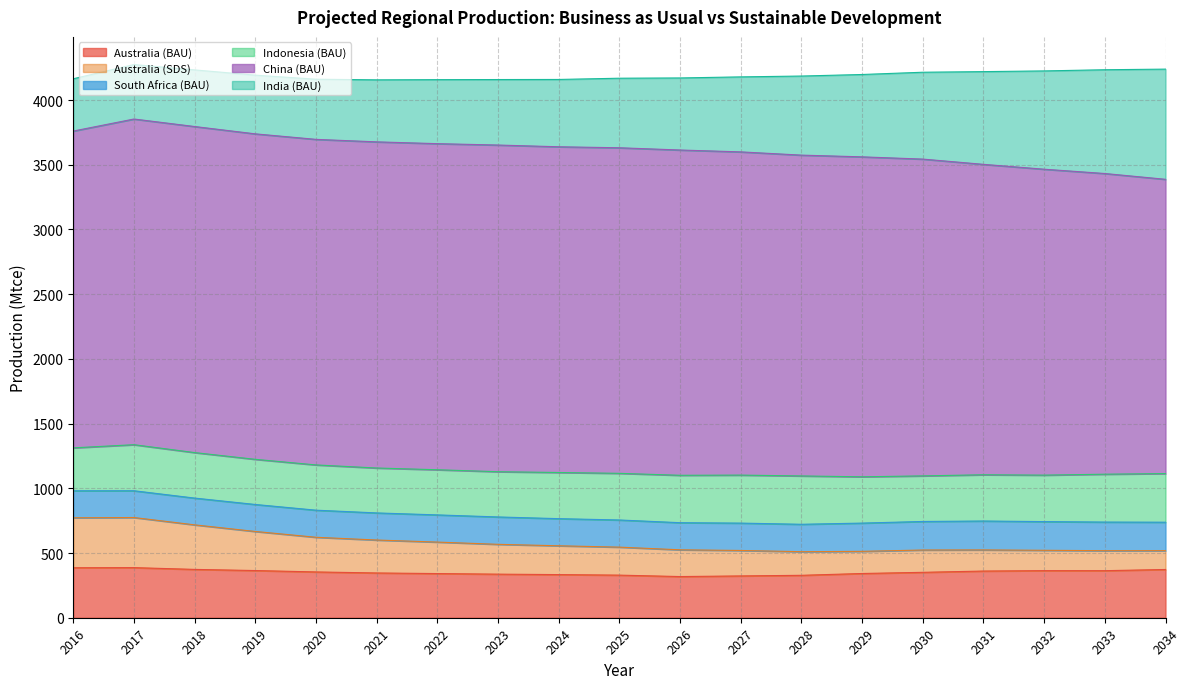

What is the lowest value of the Australia (BAU) series?

318.1